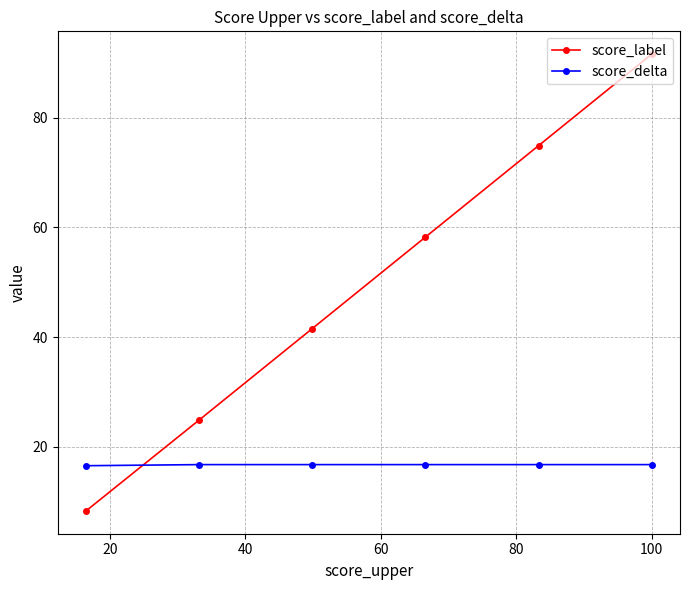

How many lines are shown in the chart?

2